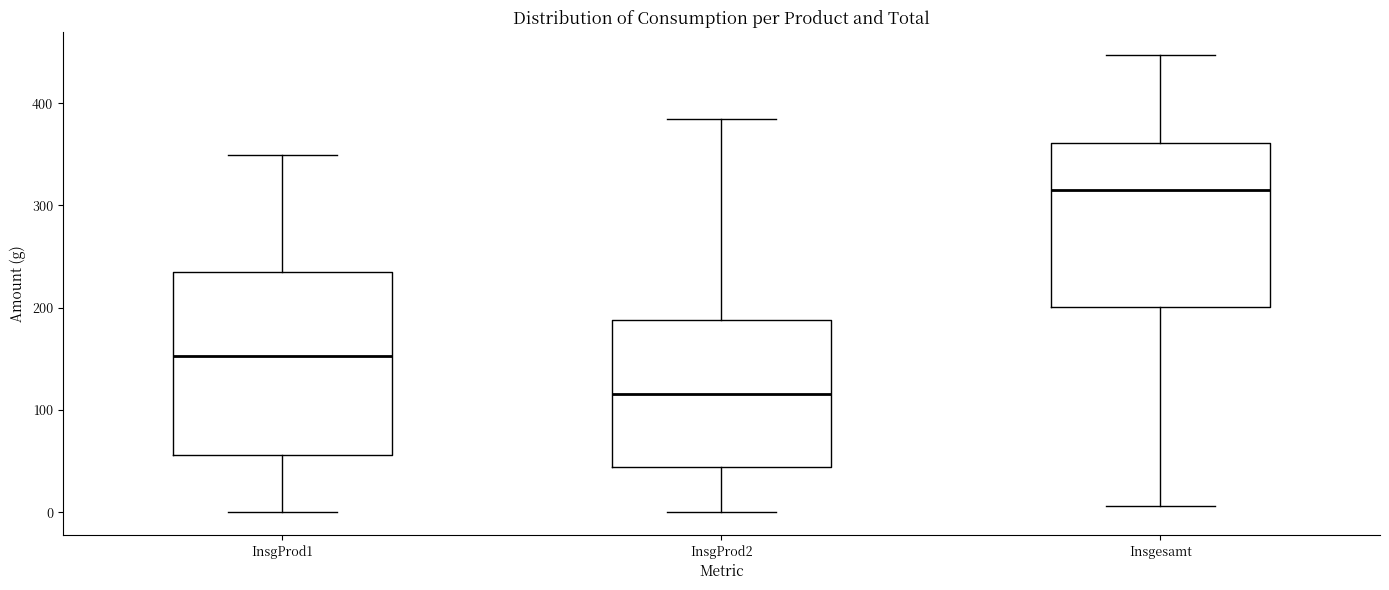

Reading left to right, transcribe this box plot: for each box, give where its median line is, the range the box spans, and where its two whiskers end, as read against the y-axis. The values are not printed on the chart, so give them approximately, as read against the axis.

InsgProd1: median 150, box 60 to 240, whiskers 0 to 350
InsgProd2: median 120, box 40 to 190, whiskers 0 to 390
Insgesamt: median 320, box 200 to 360, whiskers 10 to 450